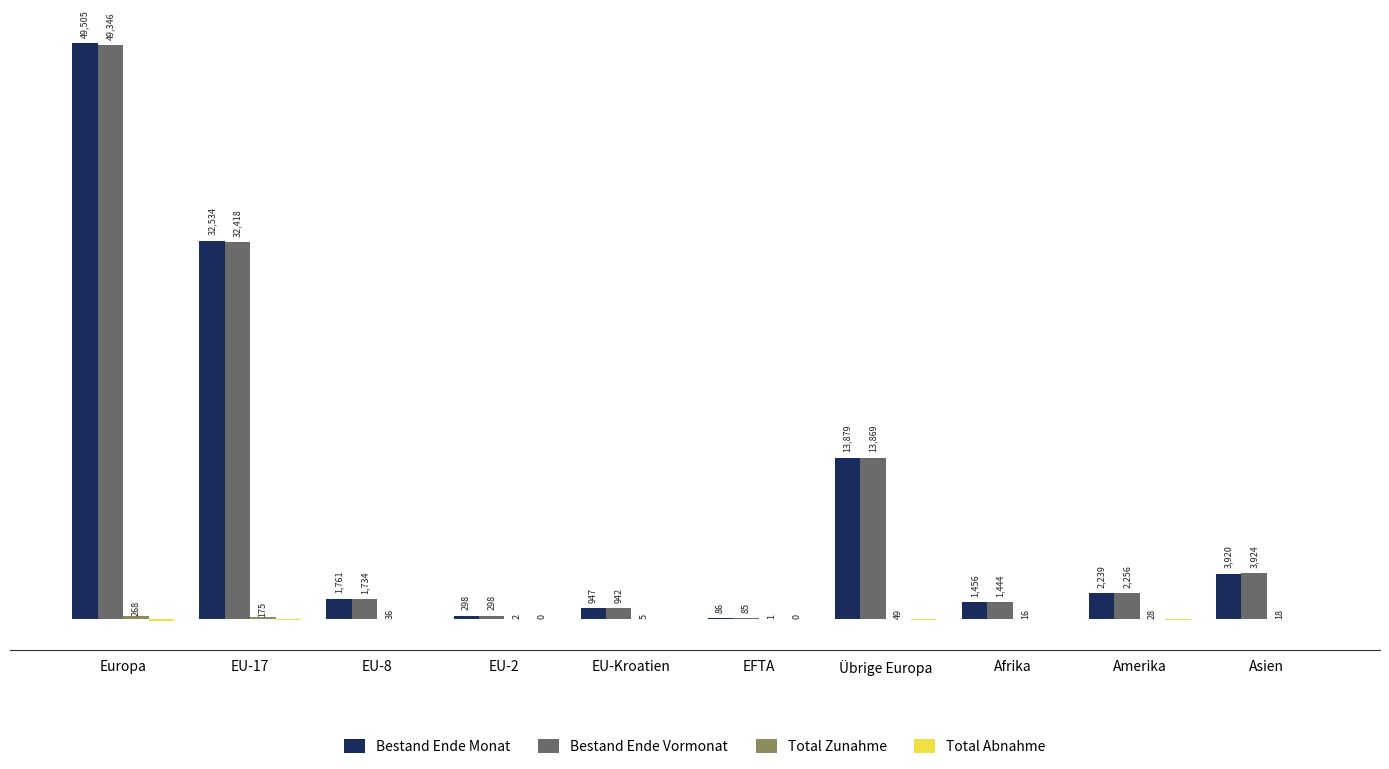

At which label does Bestand Ende Monat reach its peak?

Europa